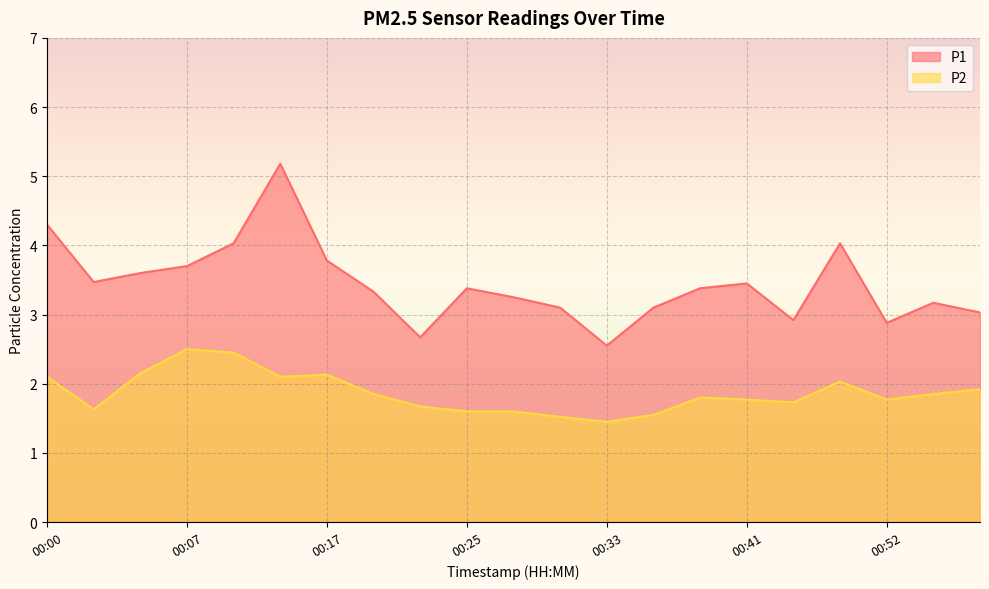

Rank the categories by P1 value from lowest to highest.

00:33, 00:23, 00:52, 00:46, 01:01, 00:30, 00:36, 00:58, 00:28, 00:20, 00:25, 00:38, 00:41, 00:02, 00:05, 00:07, 00:17, 00:10, 00:49, 00:00, 00:15